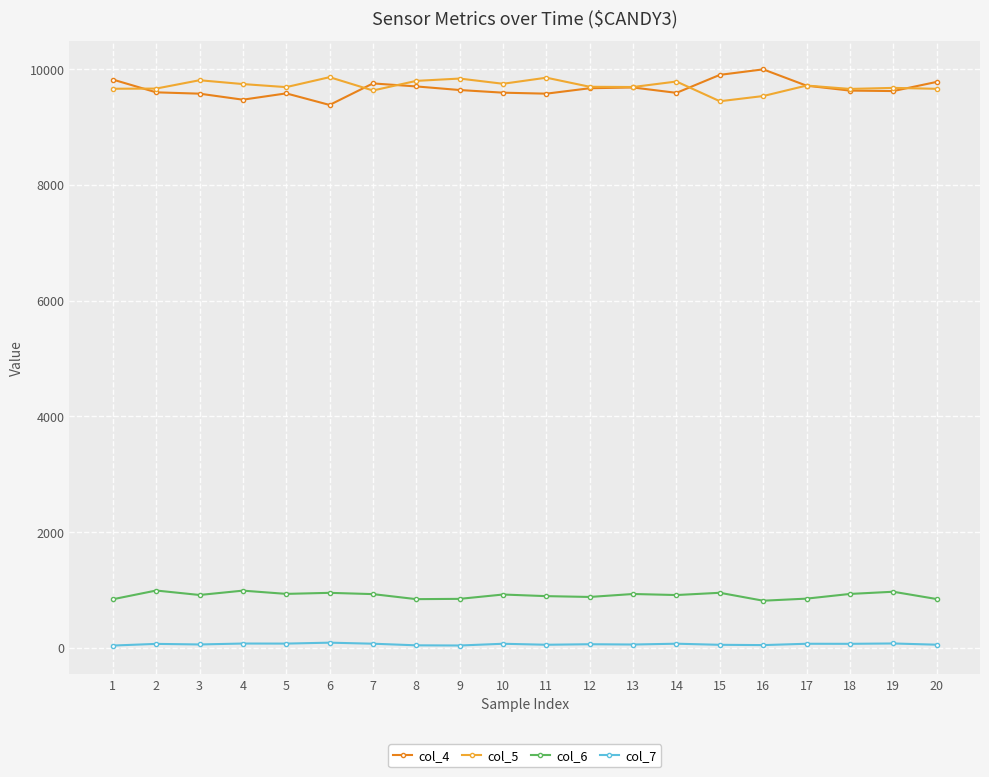

Count the number of categories in the chart.

20